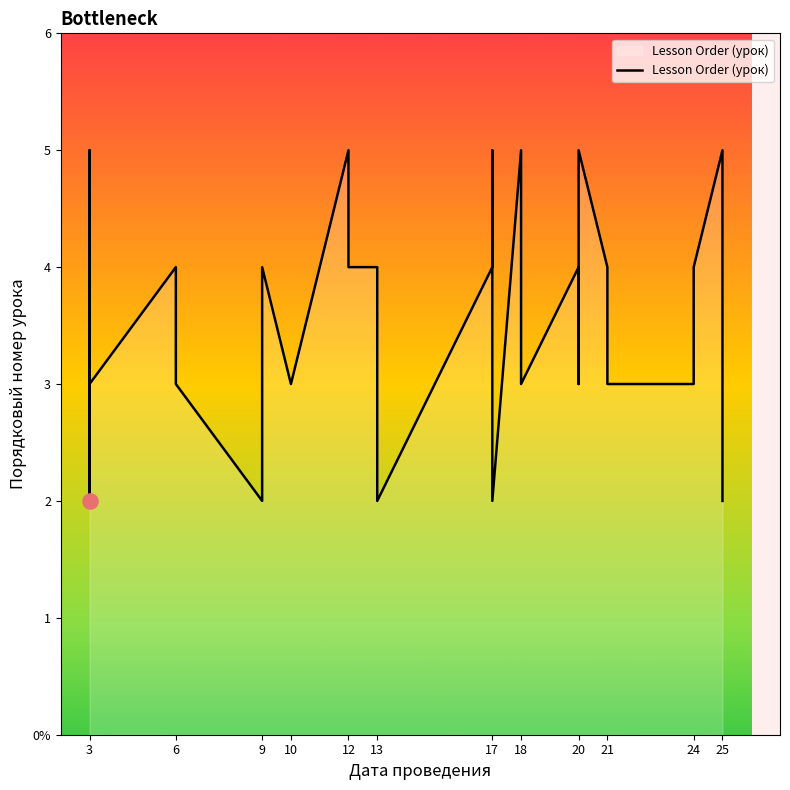

Between 13 and 17, which is larger?

13